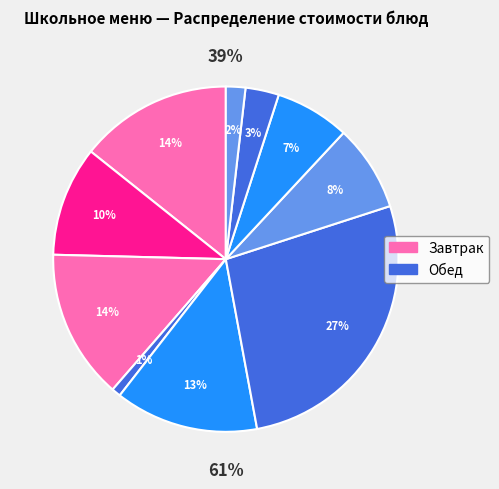

Does Салат из капусты account for over 50% of the chart?

No